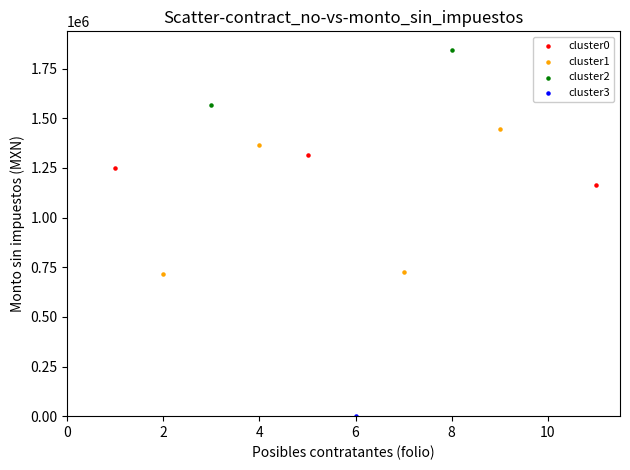

Which series reaches the maximum Y coordinate?

cluster2